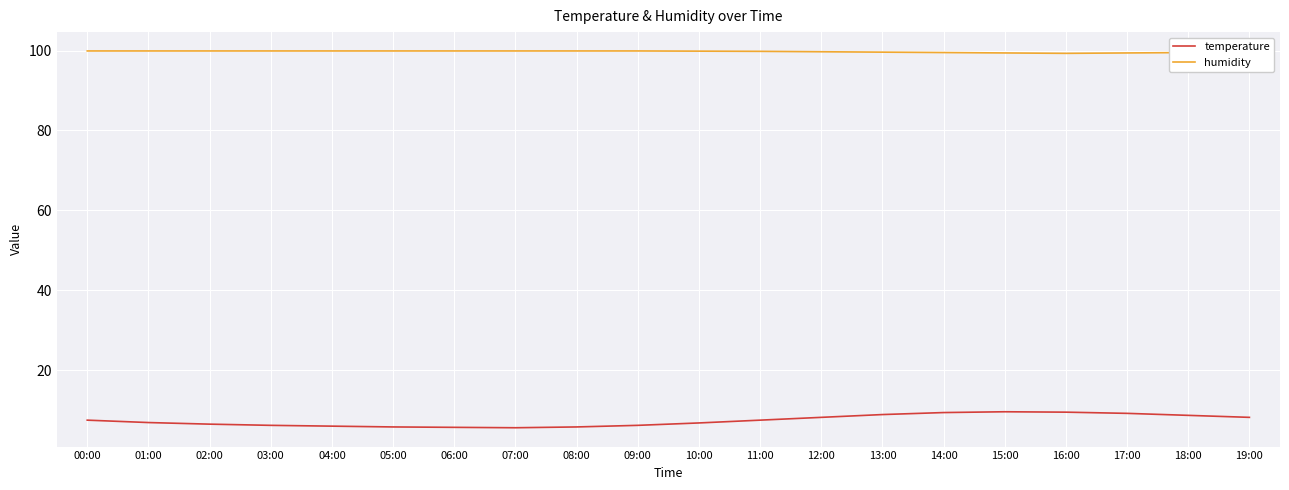

Which series has the widest spread of values?

temperature